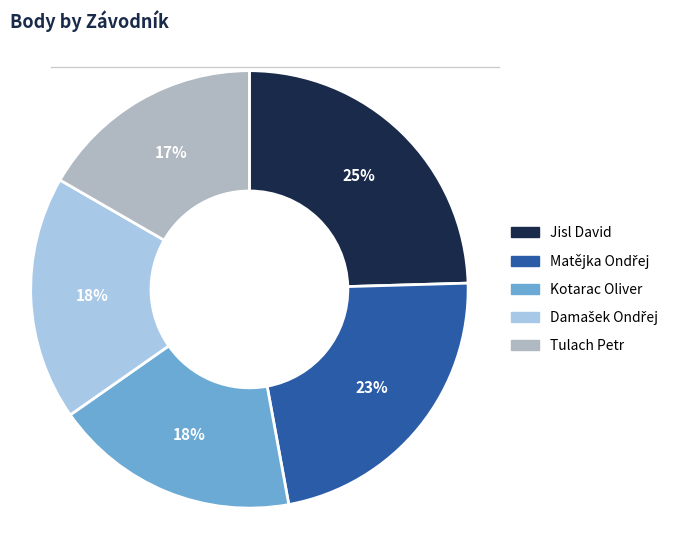

Does any single category account for the majority?

No